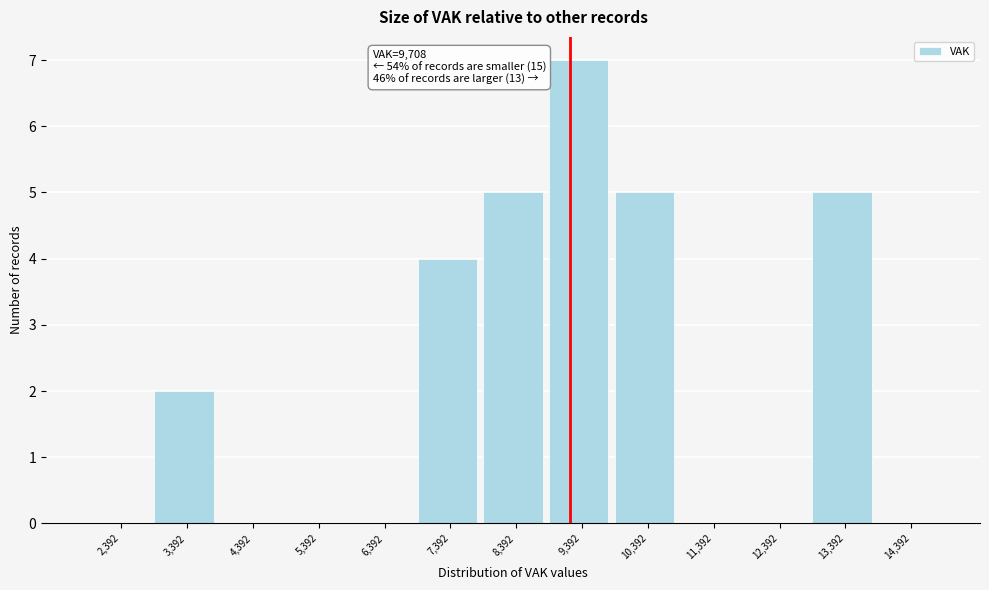

Reading right to left, extract all data points from this chart.

14,392=0	13,392=5	12,392=0	11,392=0	10,392=5	9,392=7	8,392=5	7,392=4	6,392=0	5,392=0	4,392=0	3,392=2	2,392=0